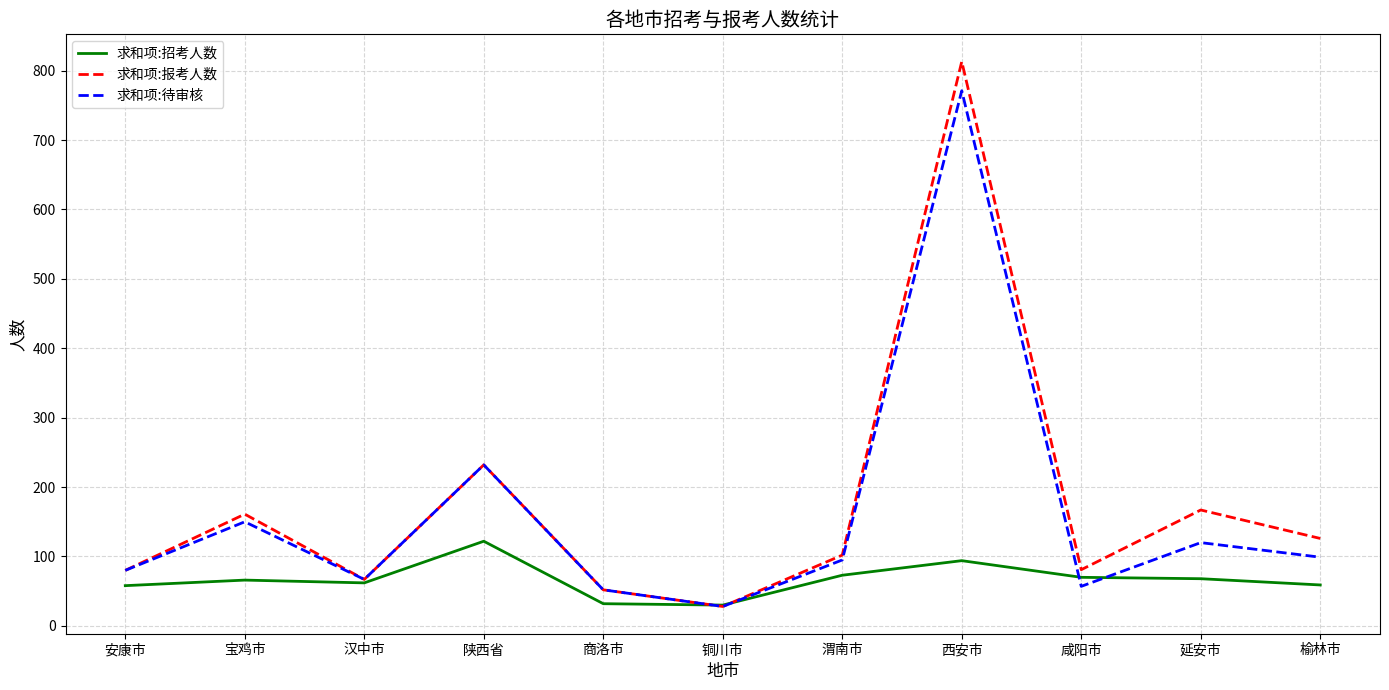

List the series in order of their peak value, highest first.

求和项:报考人数, 求和项:待审核, 求和项:招考人数